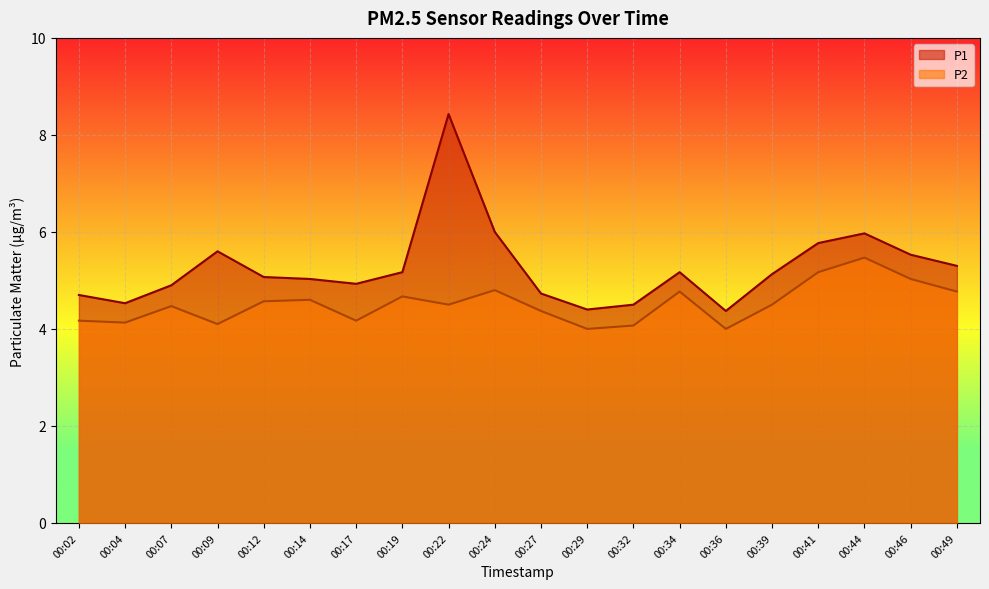

The value of P2 at 00:17 is 4.2. True or false?

True